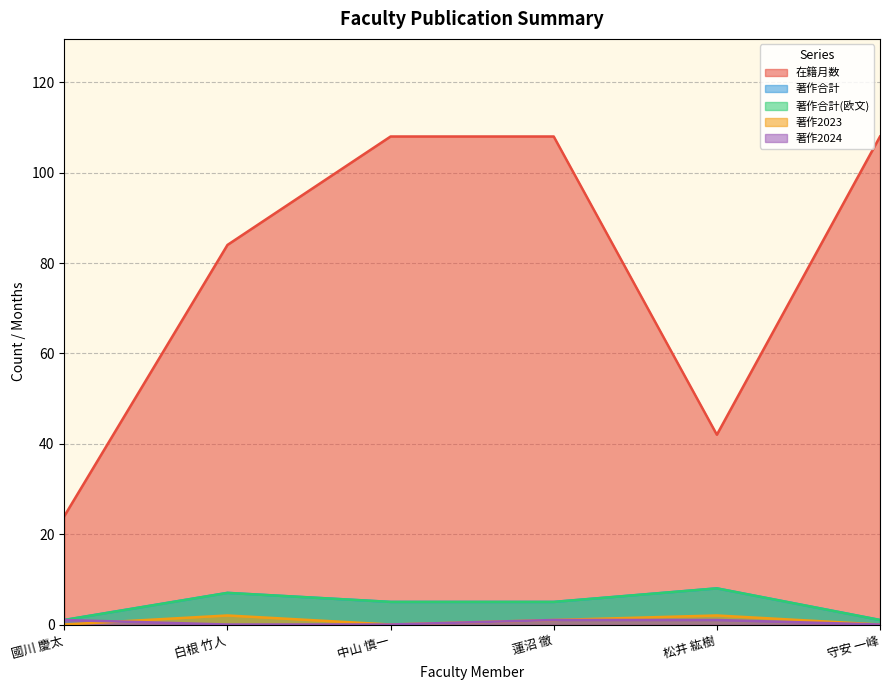

True or false: 著作2024 has more than 0 interior local peaks.

False